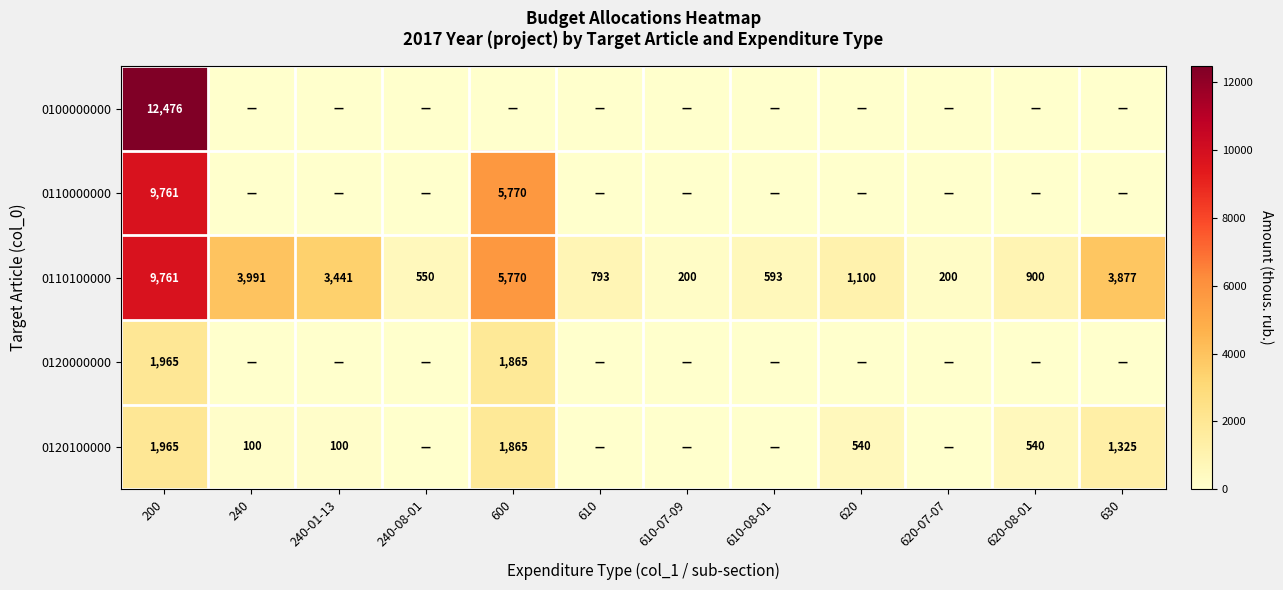

Where does the 0110100000 series first go above 1100?

200